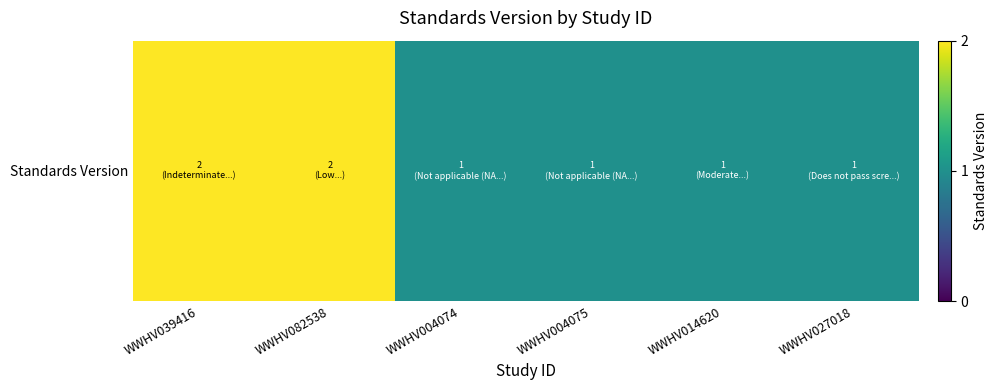

What is the sum of all values?

8